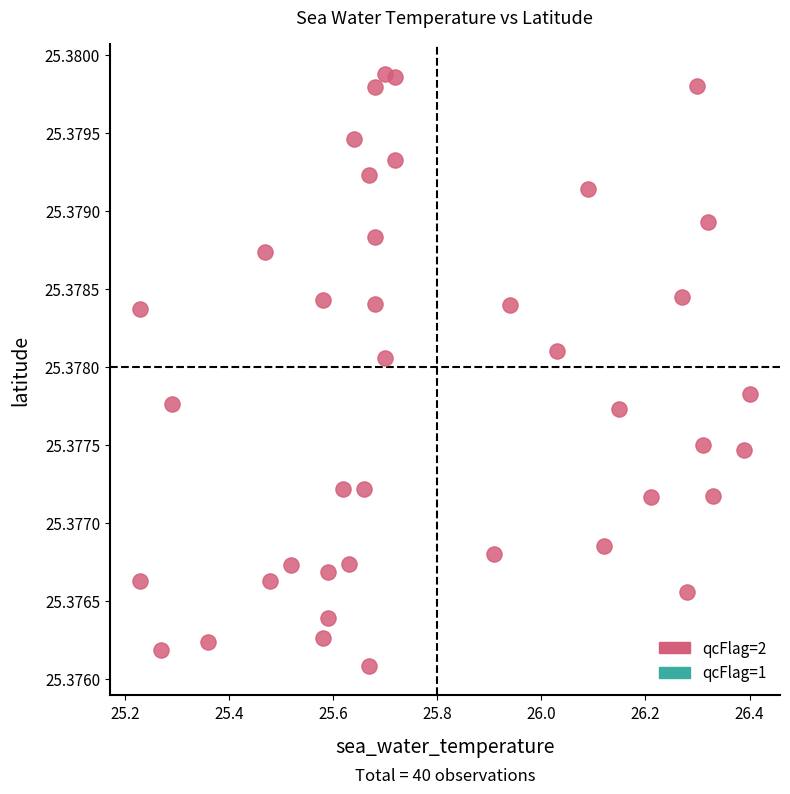

What is the range of X values (max minus min)?

1.2